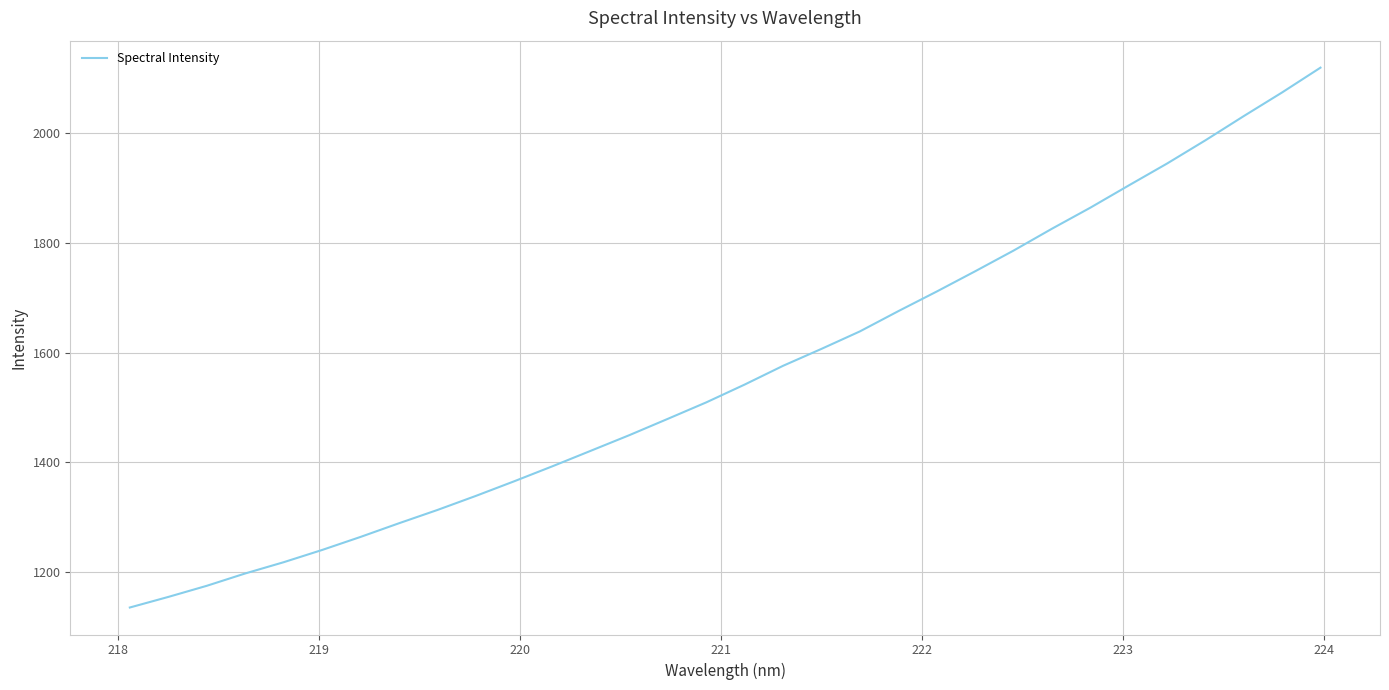

What is the difference between the maximum and minimum values?

983.8